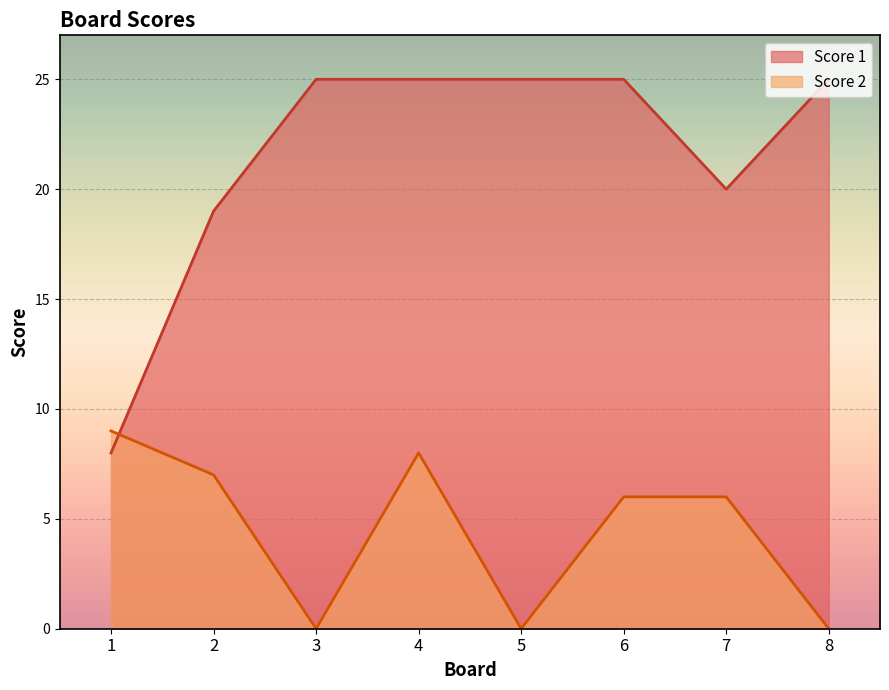

Which series has the largest range (max minus min)?

Score 1